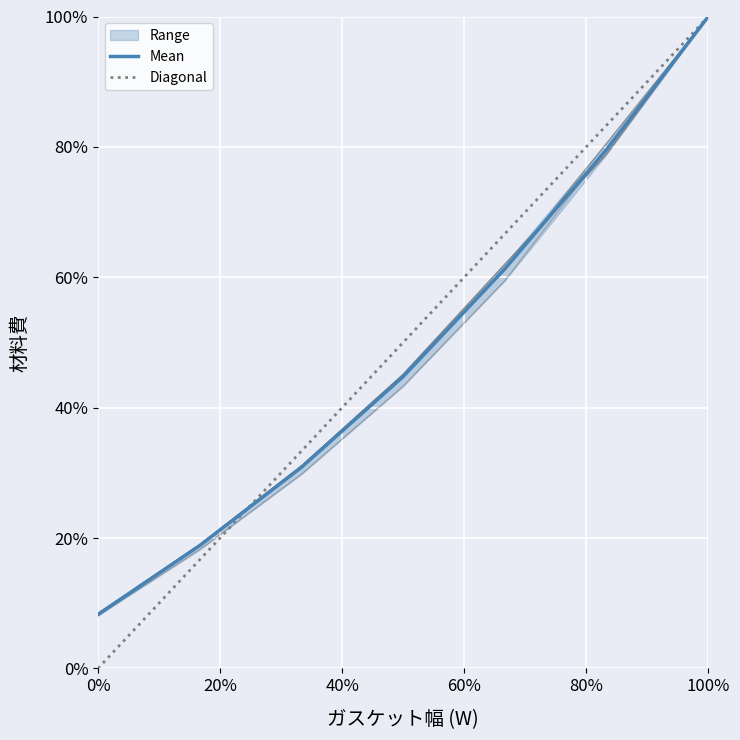

Which has a higher value, 20% or 0%?

20%